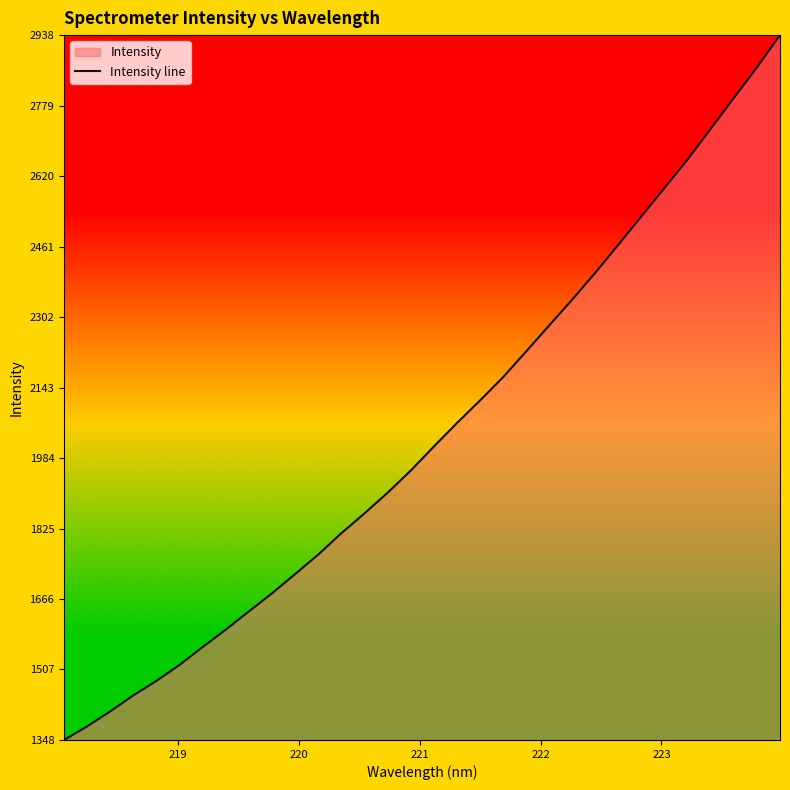

What is the maximum value shown in the chart?

2938.2